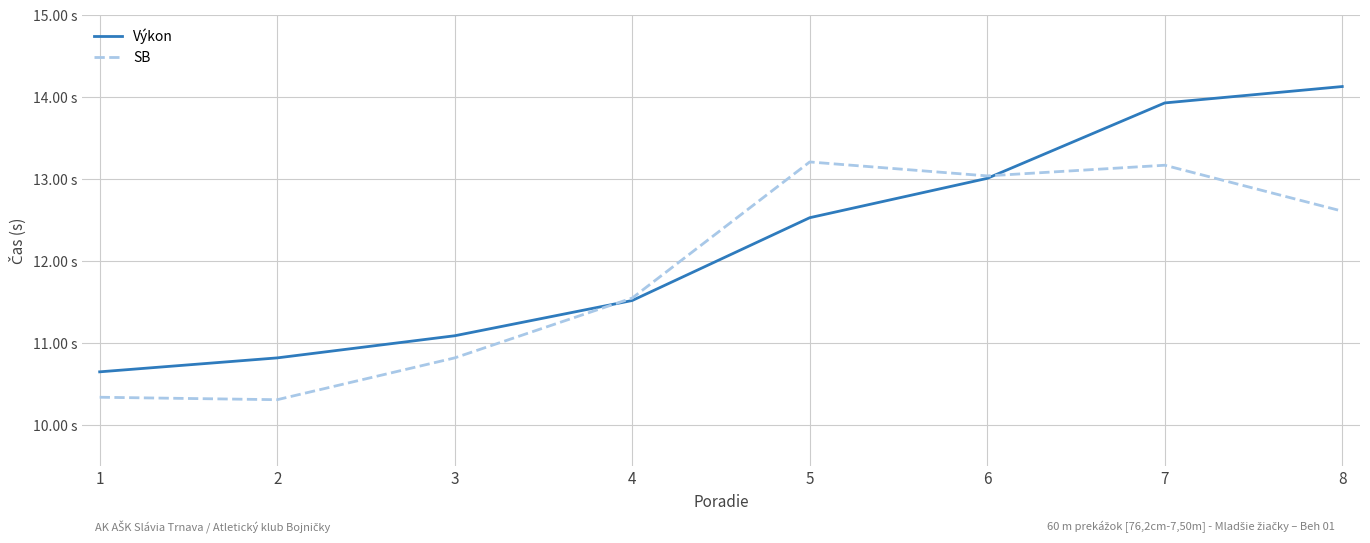

What are all the series names shown in the legend?

Výkon, SB